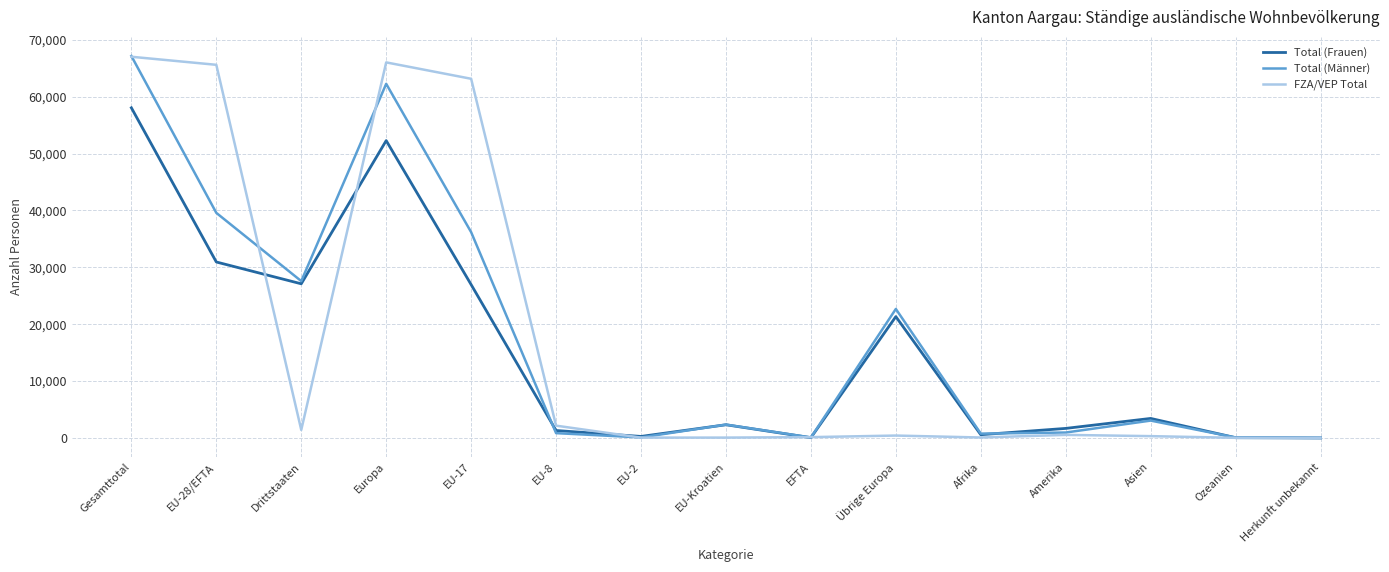

What is the approximate value of Total (Männer) at Asien, to the nearest 10?

3060